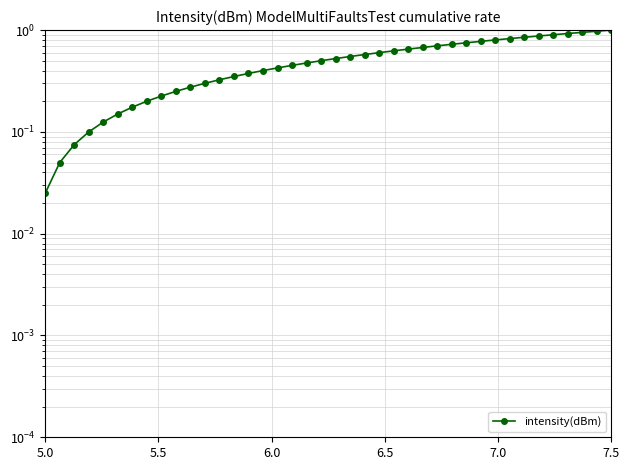

At which label is the value closest to 0?

5.0